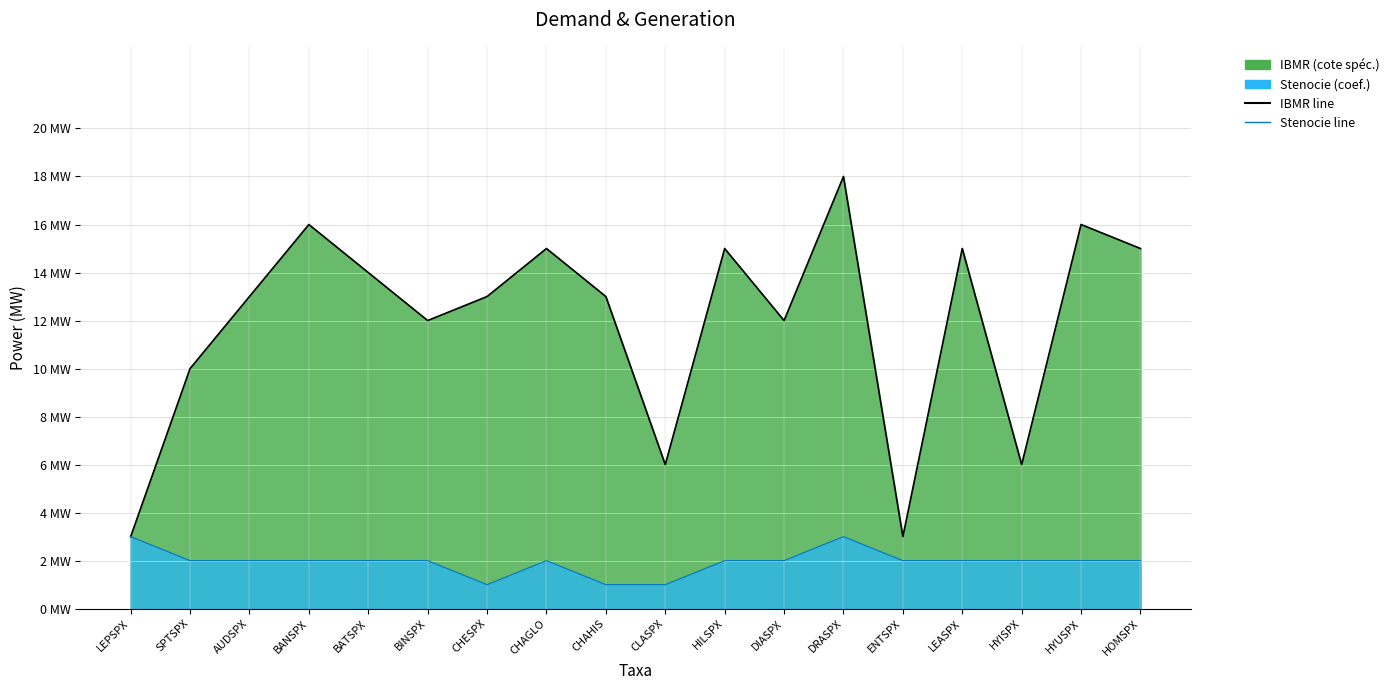

What is the sum of all Stenocie line values?

35